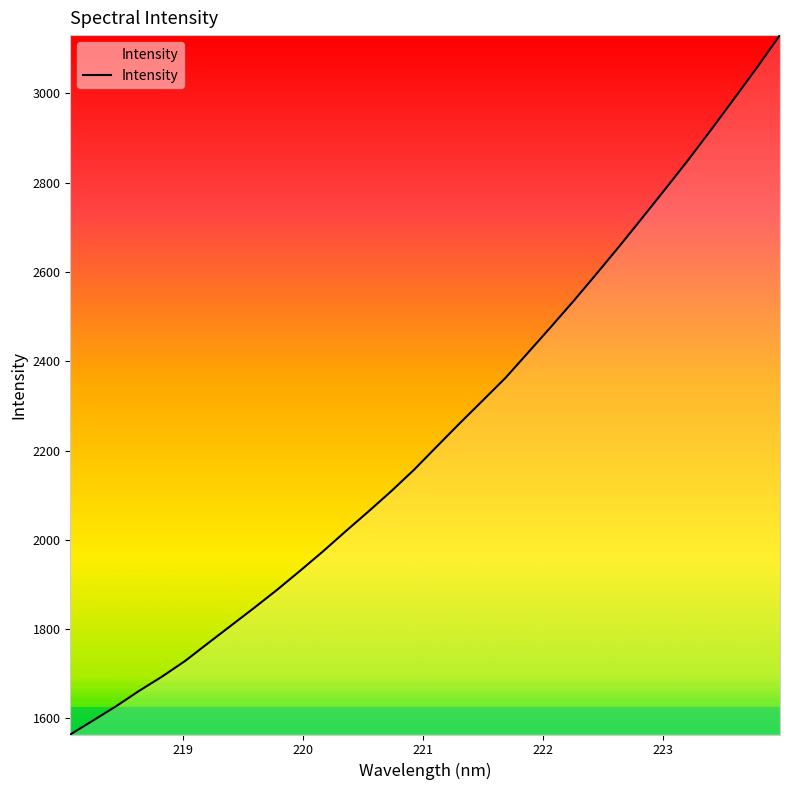

What is the smallest value displayed?

1564.0